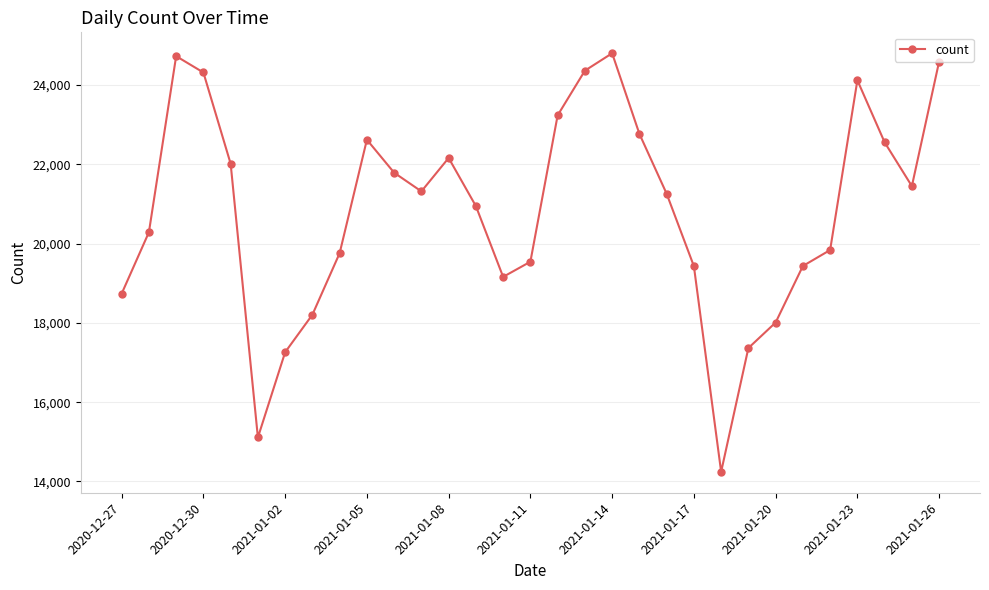

What is the sum of all values?

645382